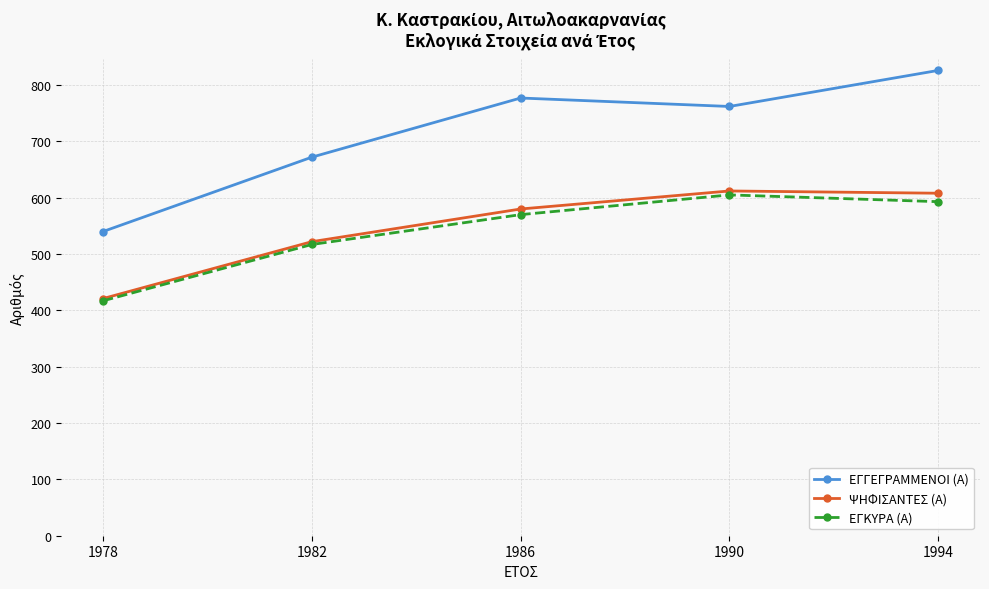

What are all the series names shown in the legend?

ΕΓΓΕΓΡΑΜΜΕΝΟΙ (Α), ΨΗΦΙΣΑΝΤΕΣ (Α), ΕΓΚΥΡΑ (Α)